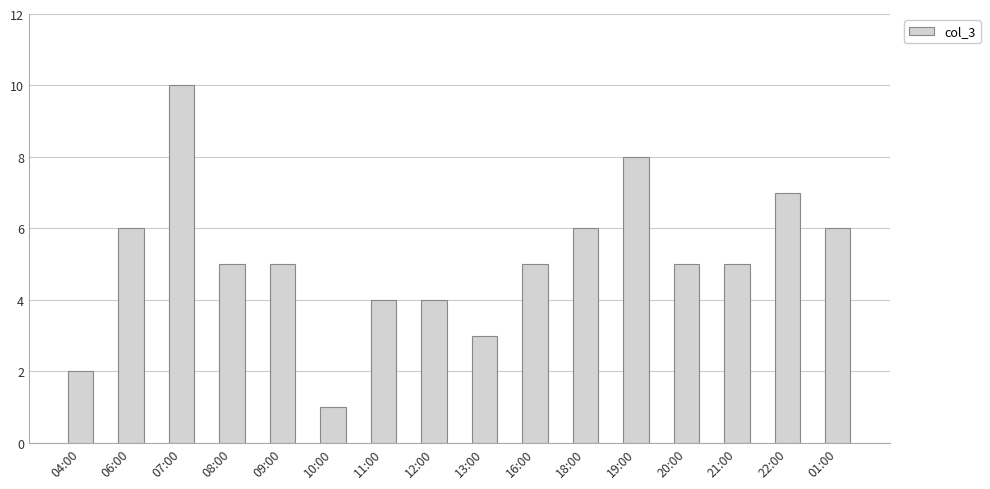

What position from the right is 18:00?

6